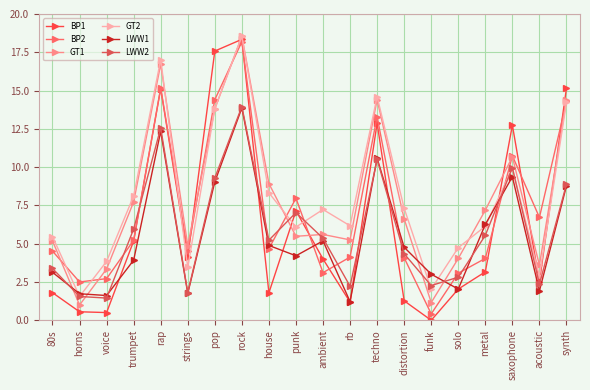

Which series changed the most between 80s and rap?

BP1